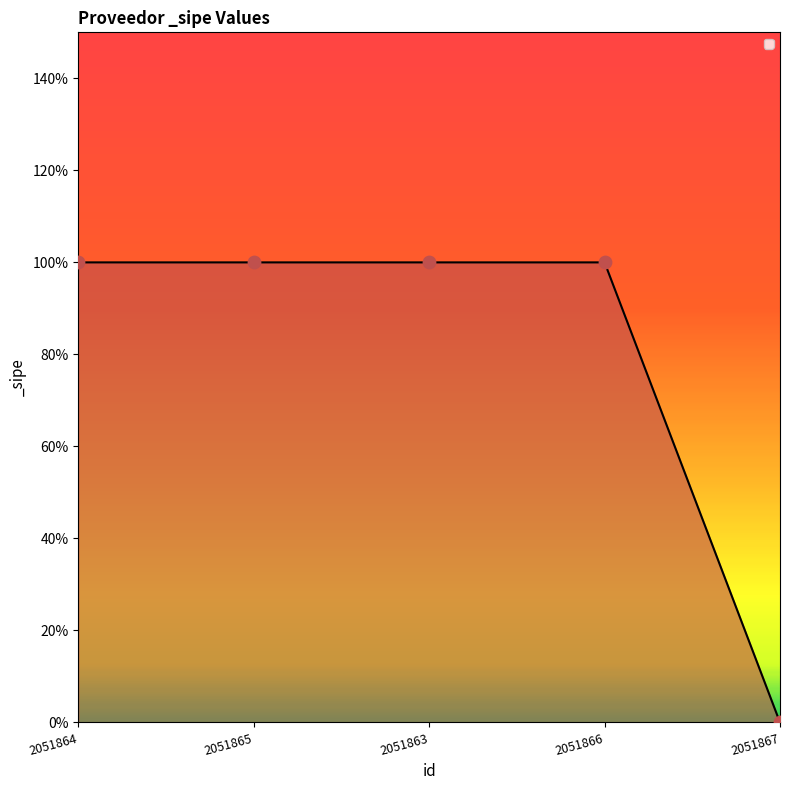

Between 2051863 and 2051865, which is larger?

2051863